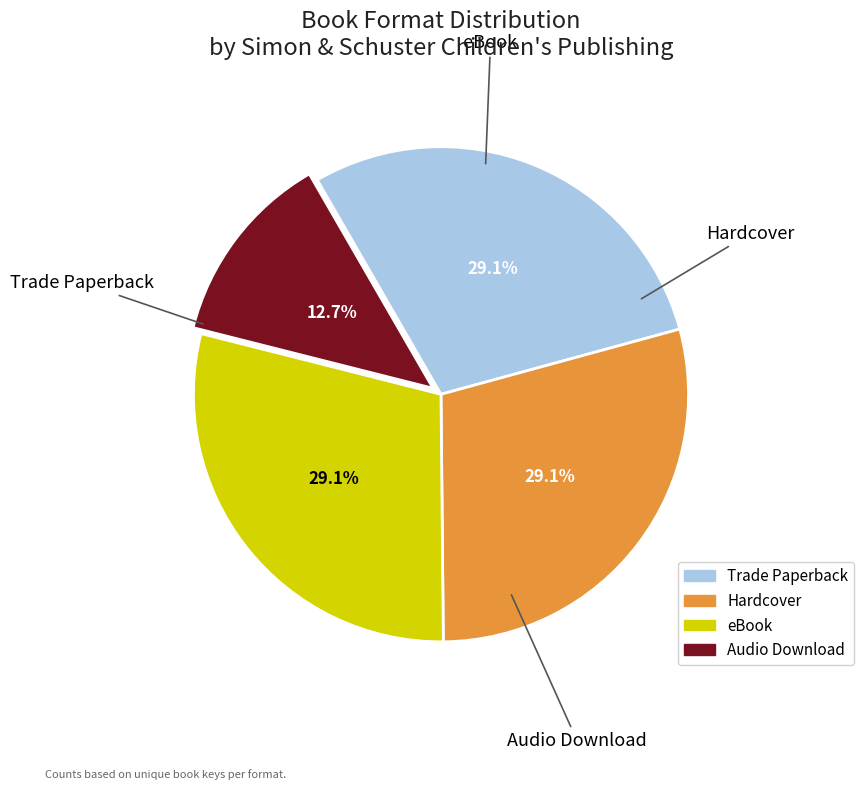

Between Hardcover and Audio Download, which is larger?

Hardcover